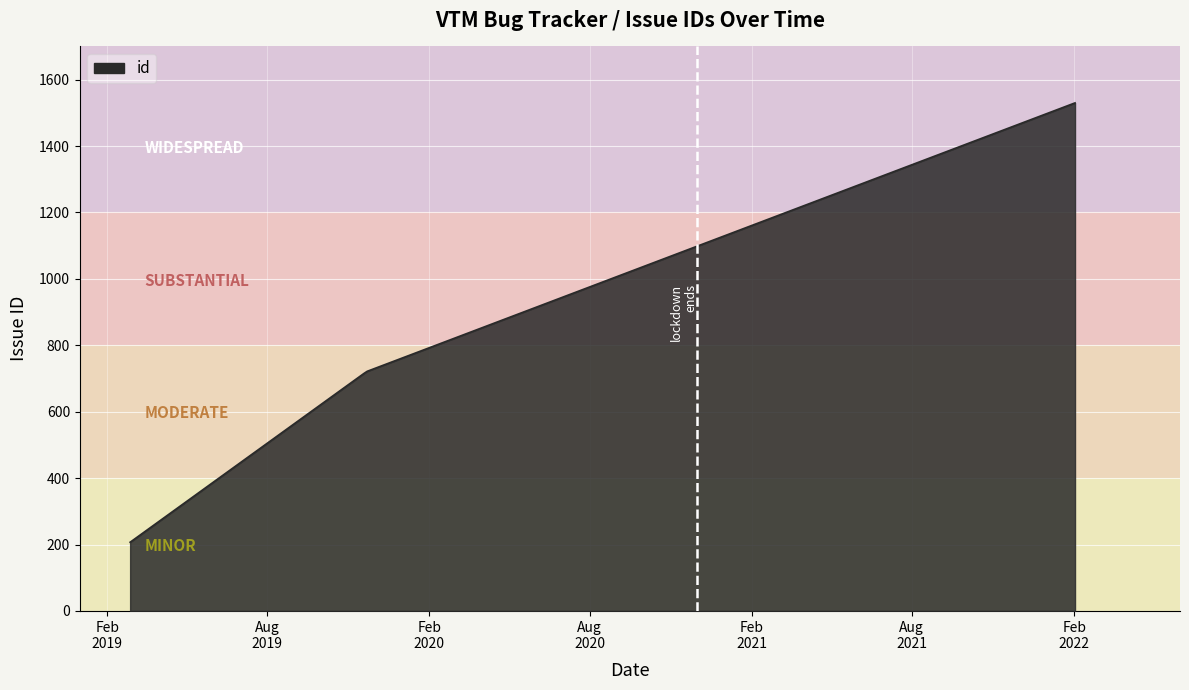

Where is the data nearest to the value 868?

2019-11-22